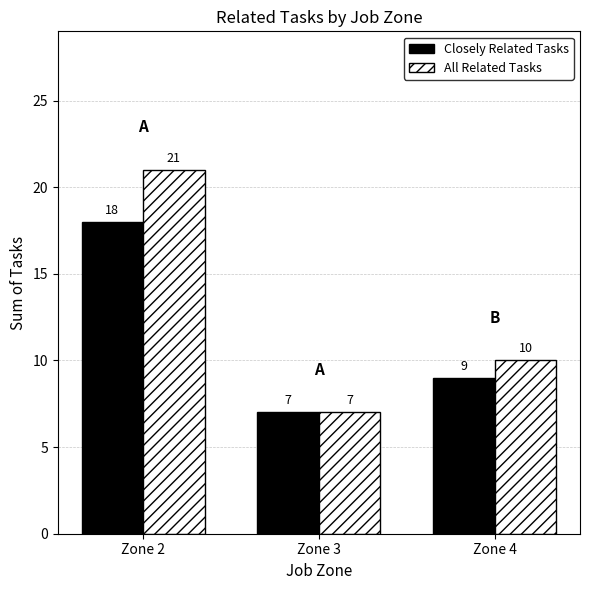

List the series in order of their overall mean, lowest first.

Closely Related Tasks, All Related Tasks